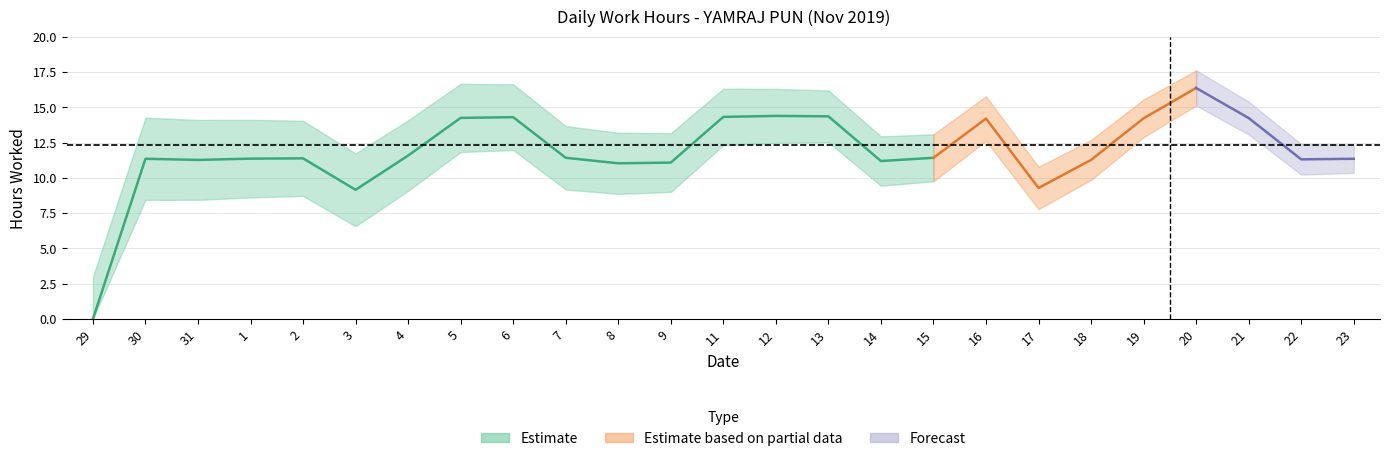

What is the label of the 10th point from the left?

7